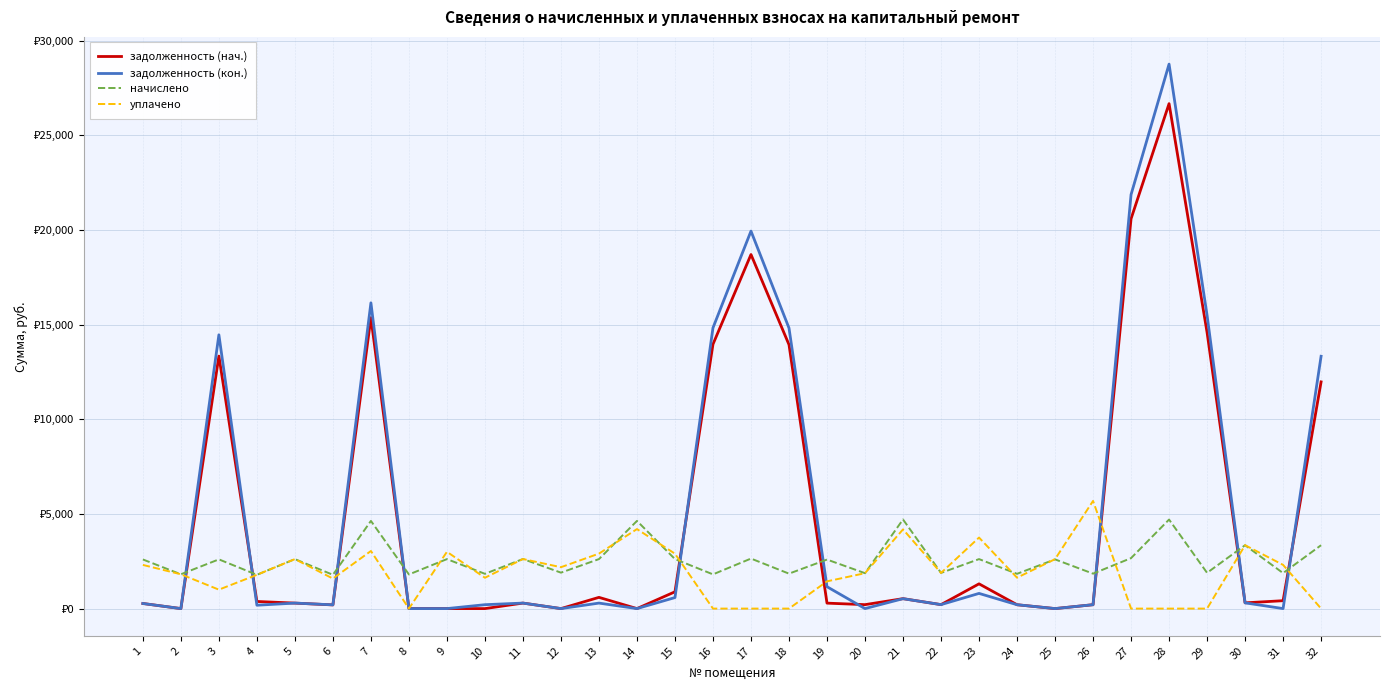

What are all the series names shown in the legend?

задолженность (нач.), задолженность (кон.), начислено, уплачено